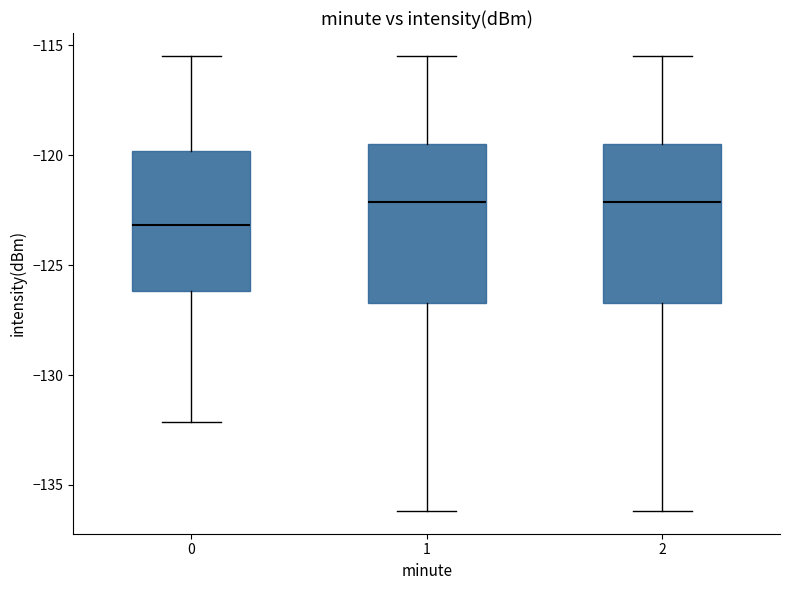

Where is the upper edge of the box at x = 2 on the y-axis? The values are not printed on the chart, so give them approximately, as read against the axis.

-119.5